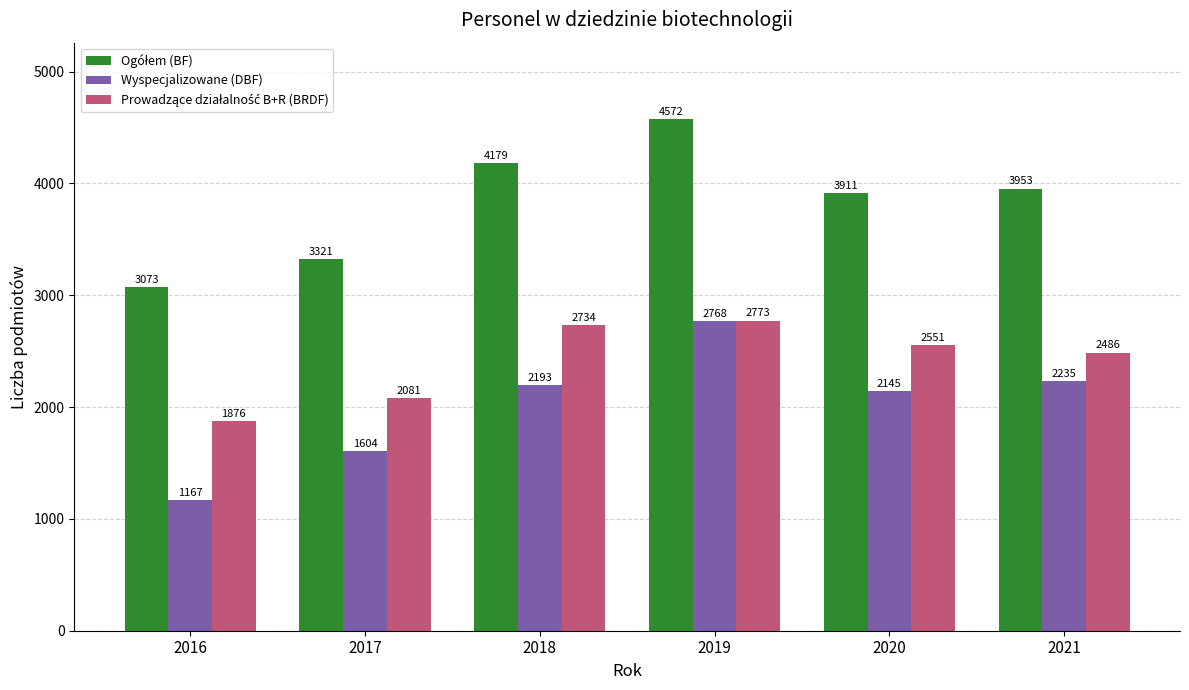

How many groups of bars are there?

6